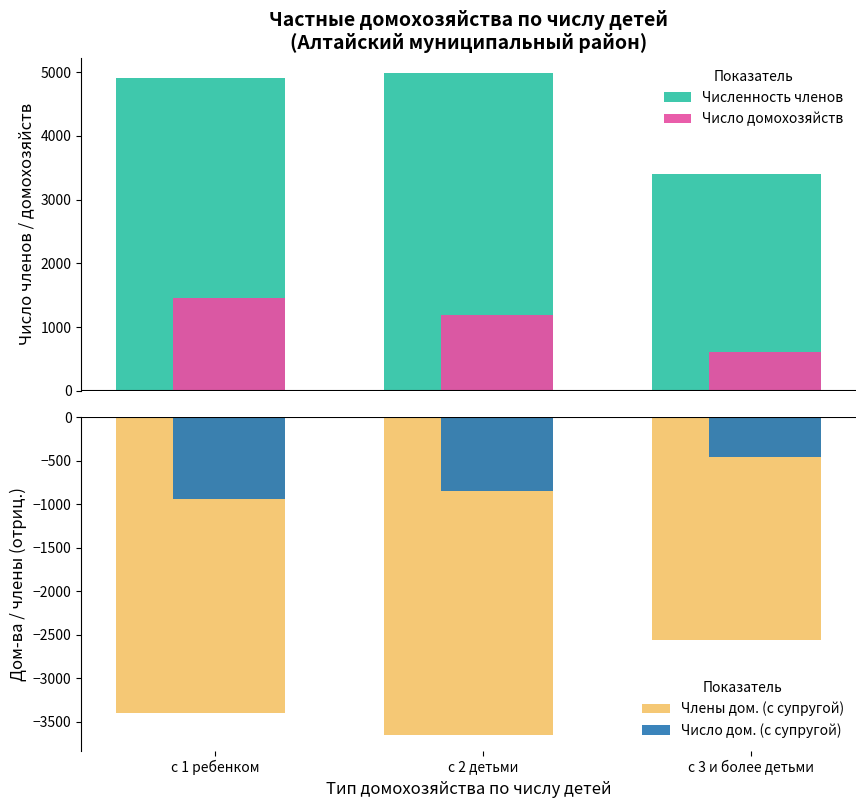

True or false: Численность членов has a value of 8764 at с 1 ребенком.

False